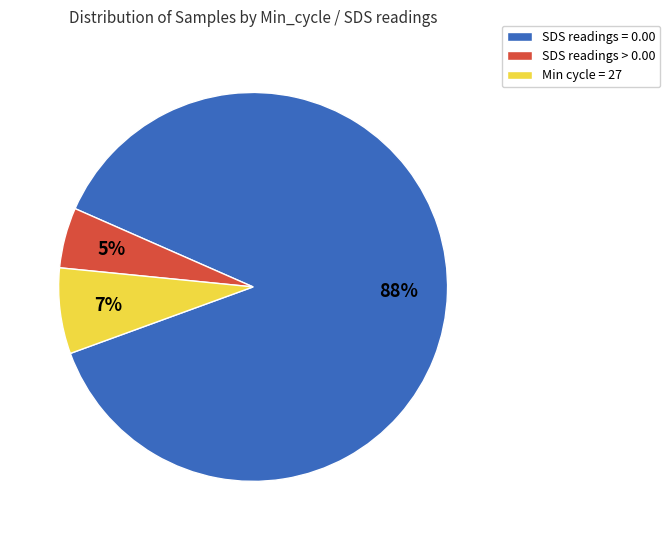

What is the largest slice in the pie chart?

SDS readings = 0.00